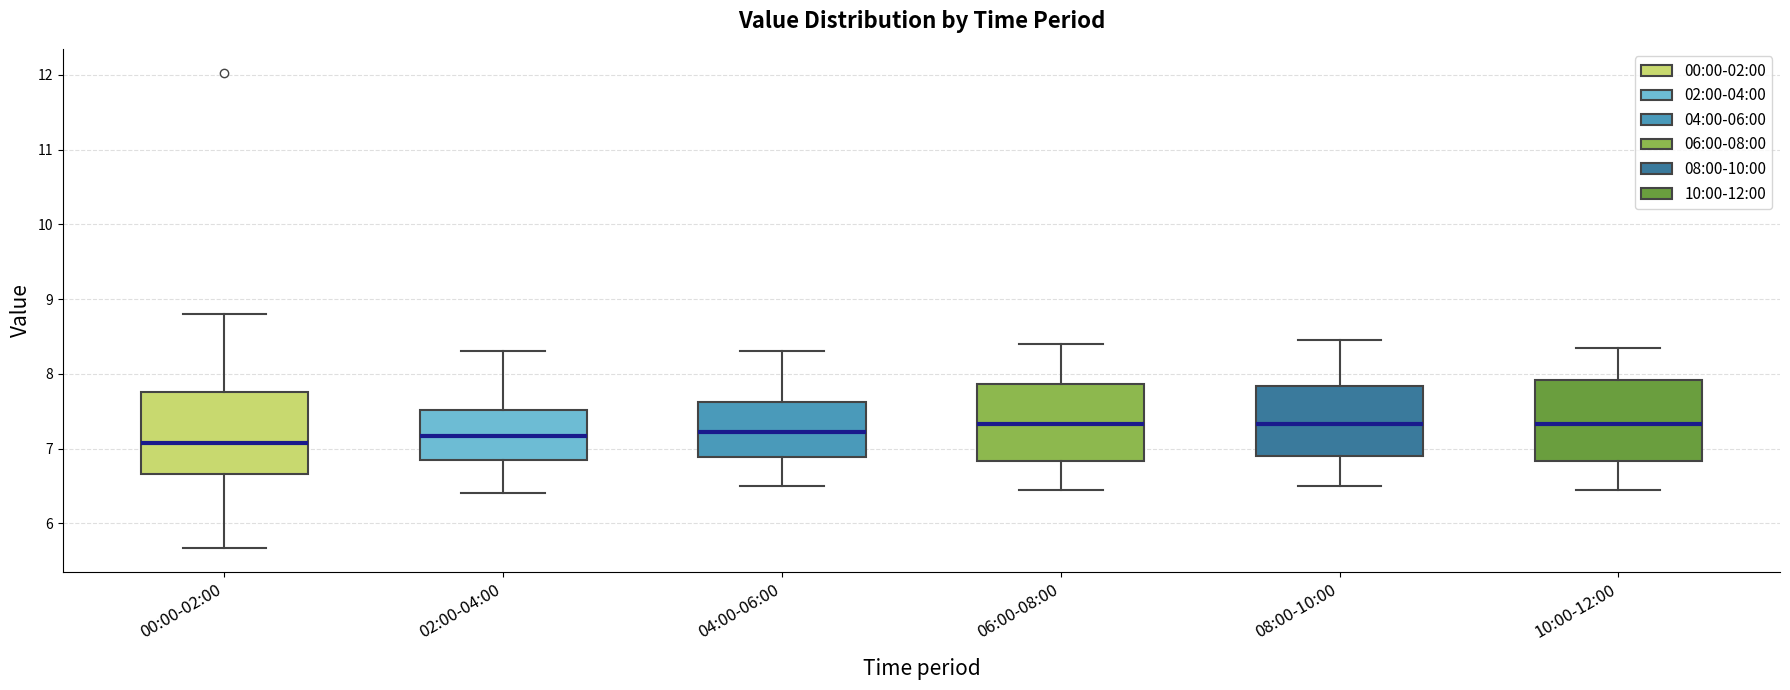

Where does the upper whisker of the box for 02:00-04:00 end on the y-axis? The values are not printed on the chart, so give them approximately, as read against the axis.

8.3